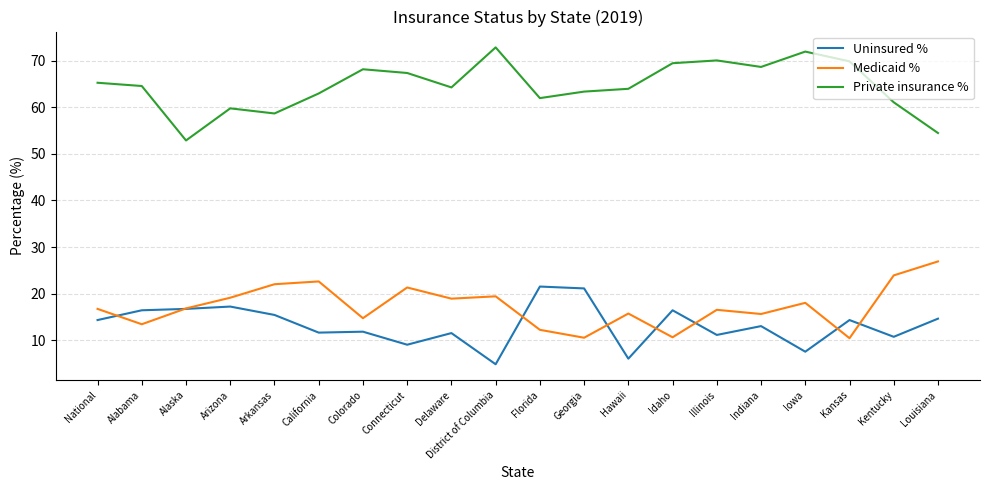

What is the difference between the Private insurance % values at Colorado and Delaware?

3.9